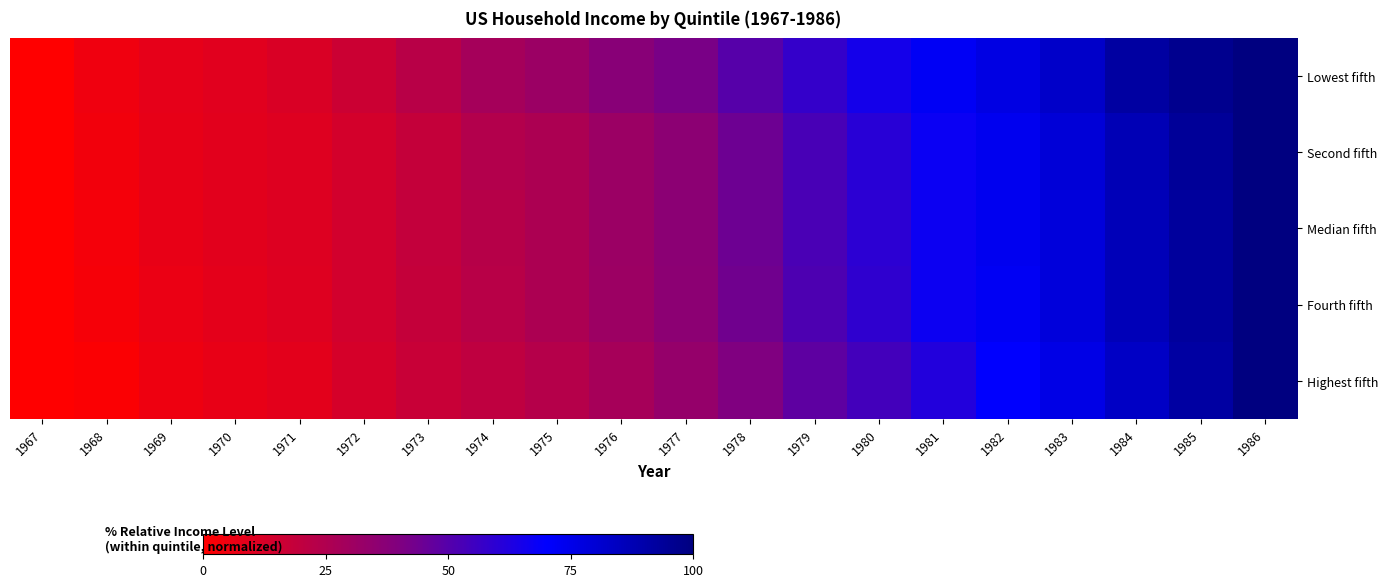

Between 1985 and 1971, which is larger?

1985